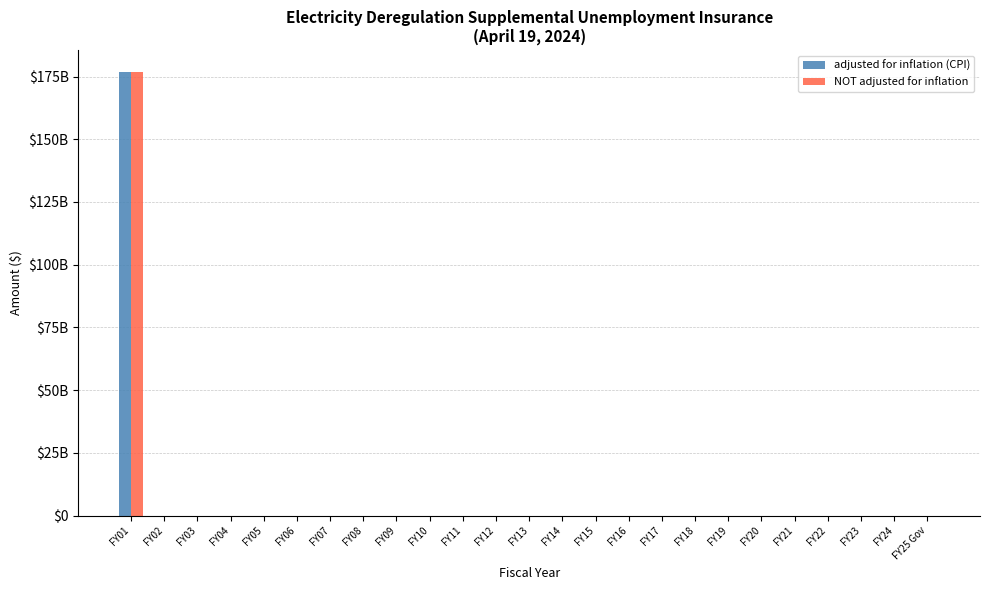

Between FY05 and FY06, which is larger?

FY05